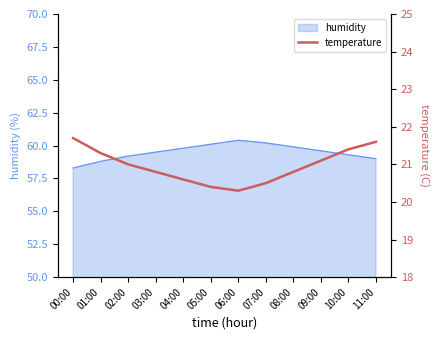

True or false: humidity has a value of 59.3 at 10:00.

True